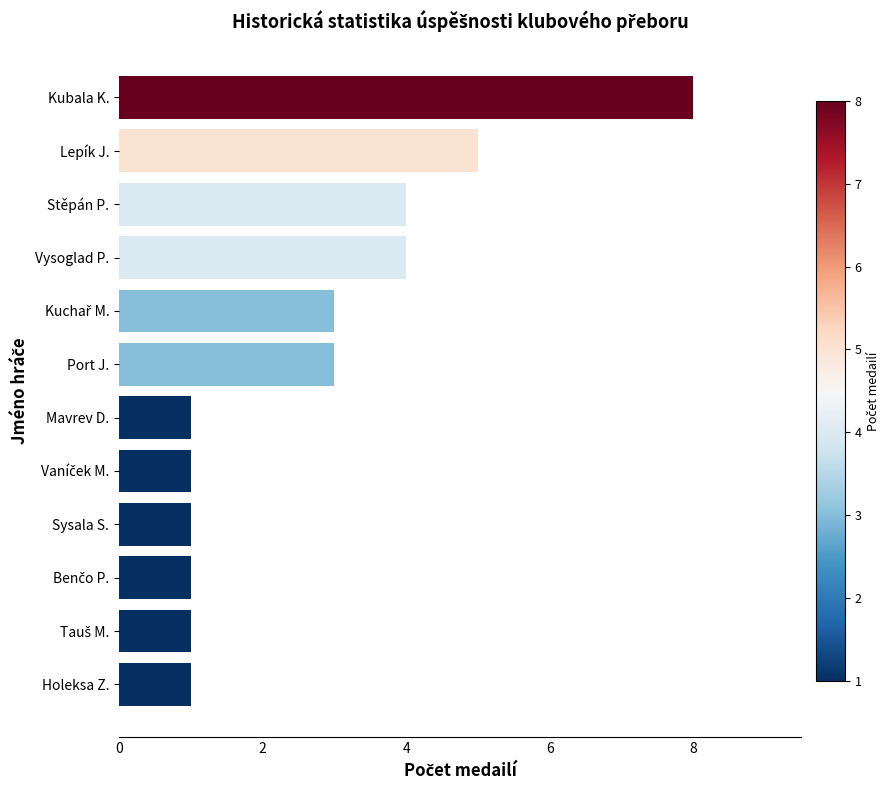

What value does the data have at Lepík J.?

5